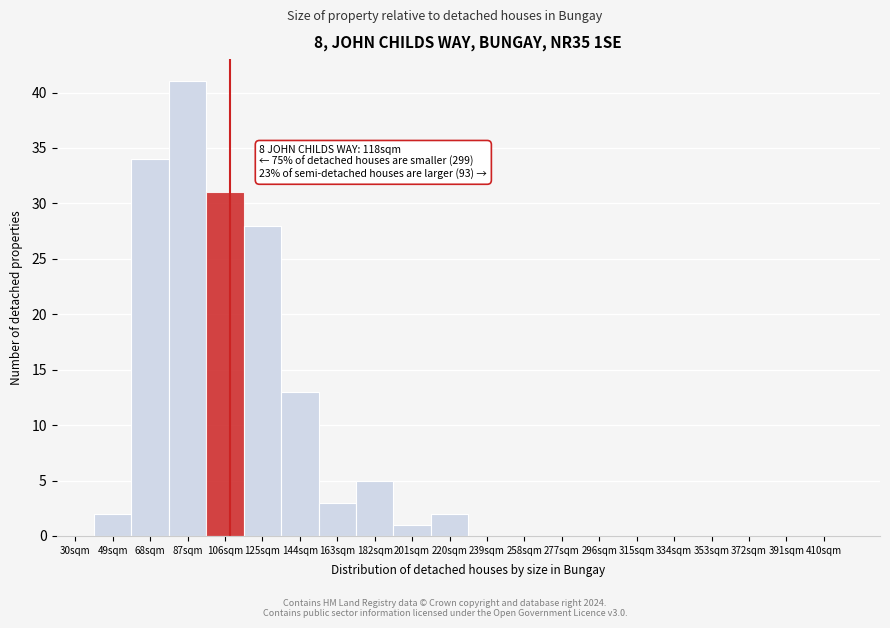

Reading right to left, transcribe all the data shown in this chart.

410sqm=0	391sqm=0	372sqm=0	353sqm=0	334sqm=0	315sqm=0	296sqm=0	277sqm=0	258sqm=0	239sqm=0	220sqm=2	201sqm=1	182sqm=5	163sqm=3	144sqm=13	125sqm=28	106sqm=31	87sqm=41	68sqm=34	49sqm=2	30sqm=0